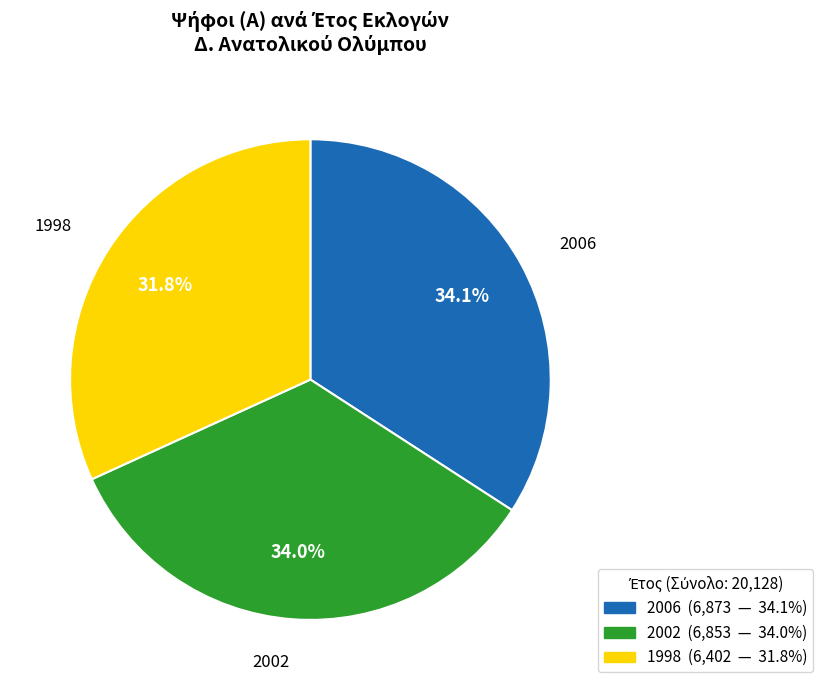

True or false: 2006 accounts for 34% of the total.

True